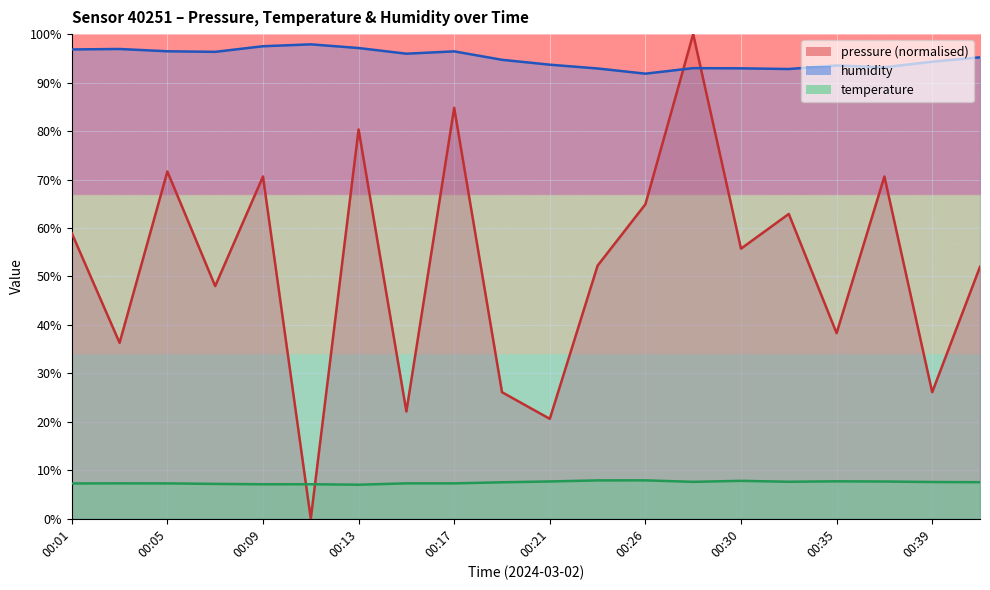

Reading right to left, list all the values displayed in this chart.

pressure: 52.0	26.1	70.6	38.3	62.9	55.7	100.0	64.9	52.2	20.6	26.1	84.8	22.1	80.3	0.0	70.6	48.0	71.7	36.3	58.9
temperature: 7.5	7.6	7.7	7.7	7.6	7.8	7.6	7.9	7.9	7.7	7.5	7.3	7.3	7.0	7.1	7.1	7.2	7.3	7.3	7.3
humidity: 95.2	94.3	93.2	93.5	92.8	92.9	93.0	91.8	92.9	93.7	94.7	96.4	96.0	97.1	97.9	97.5	96.3	96.5	96.9	96.8